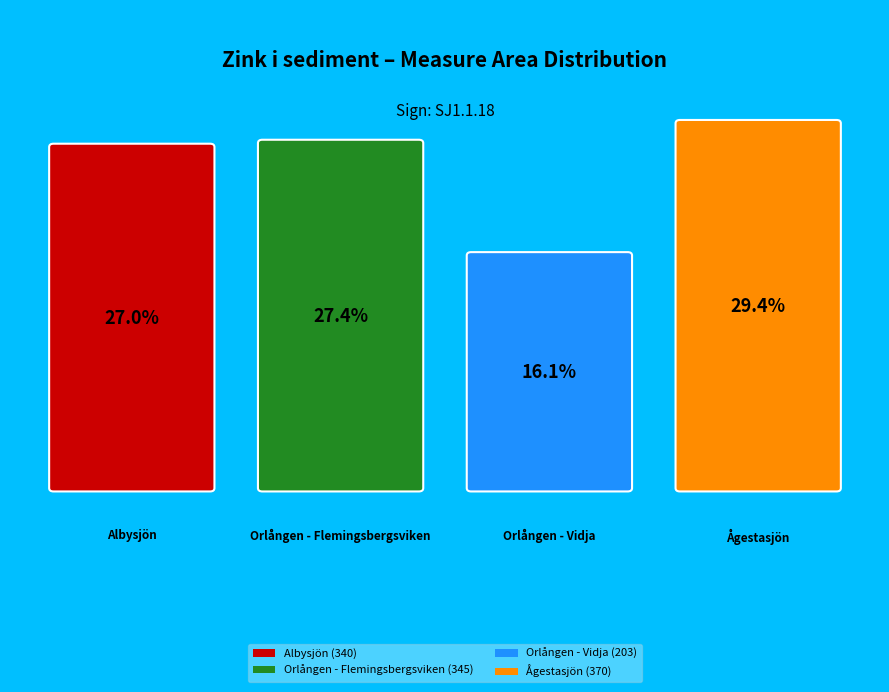

Rank the categories by value from lowest to highest.

Orlången - Vidja, Albysjön, Orlången - Flemingsbergsviken, Ågestasjön